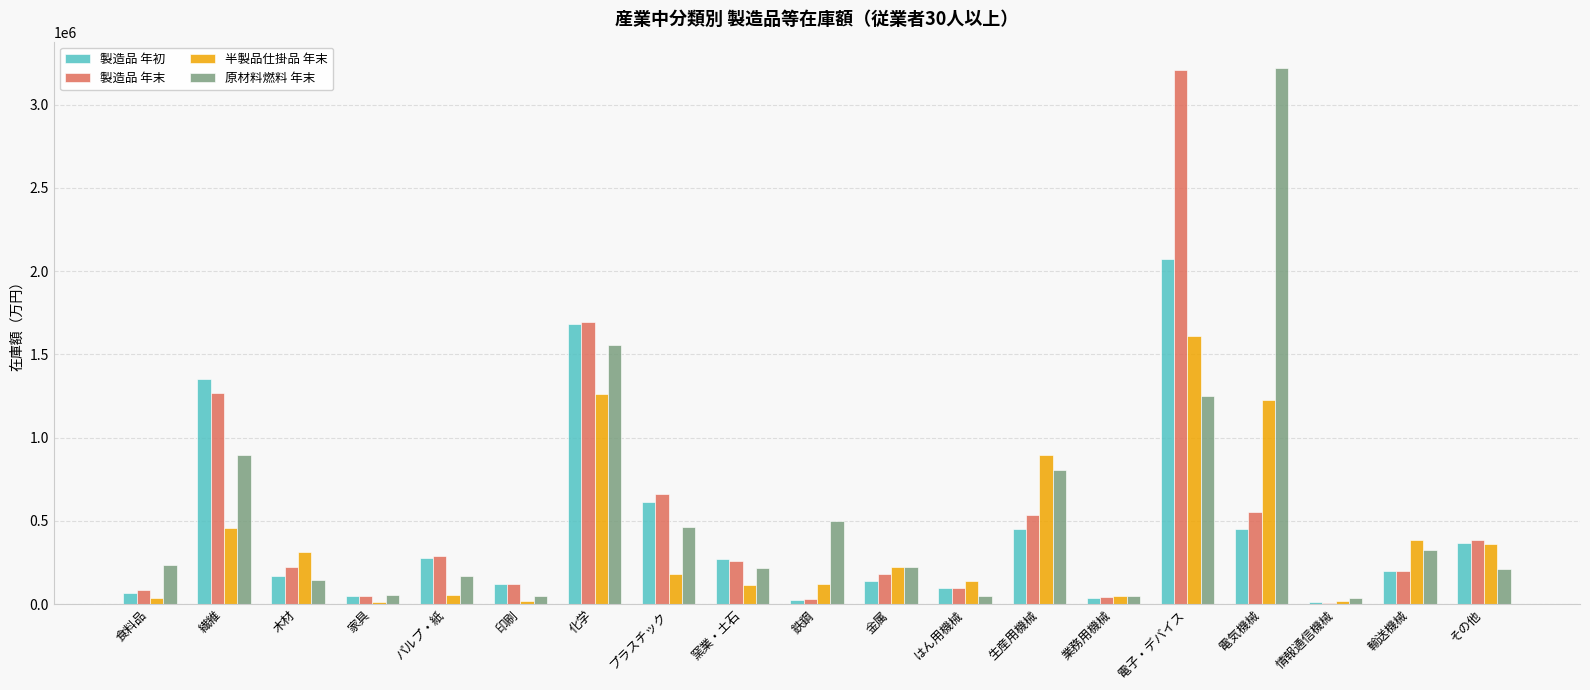

Between 印刷 and 電気機械, which series saw the biggest shift?

原材料燃料 年末